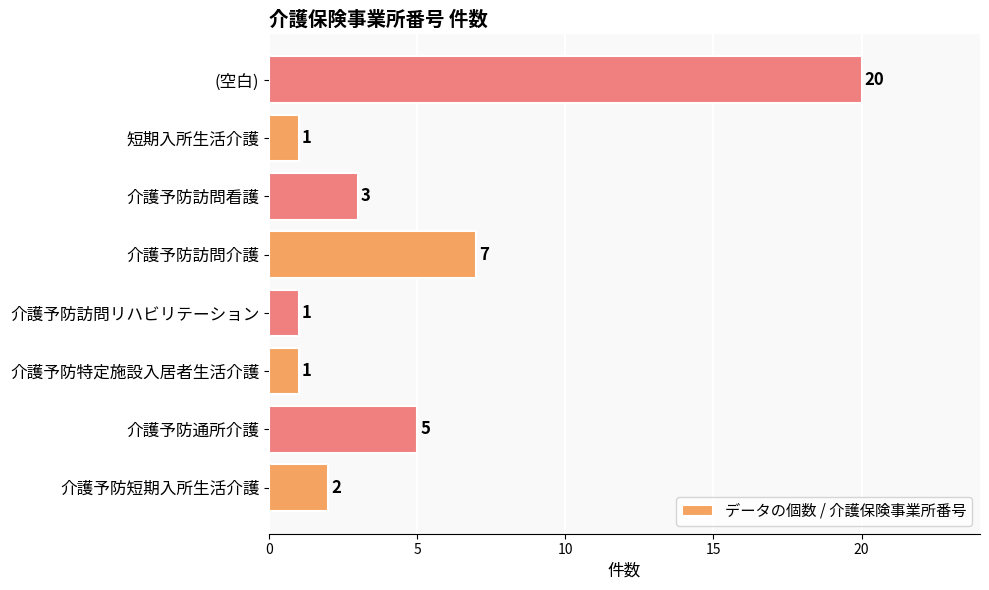

Between 介護予防短期入所生活介護 and 介護予防訪問リハビリテーション, which is larger?

介護予防短期入所生活介護